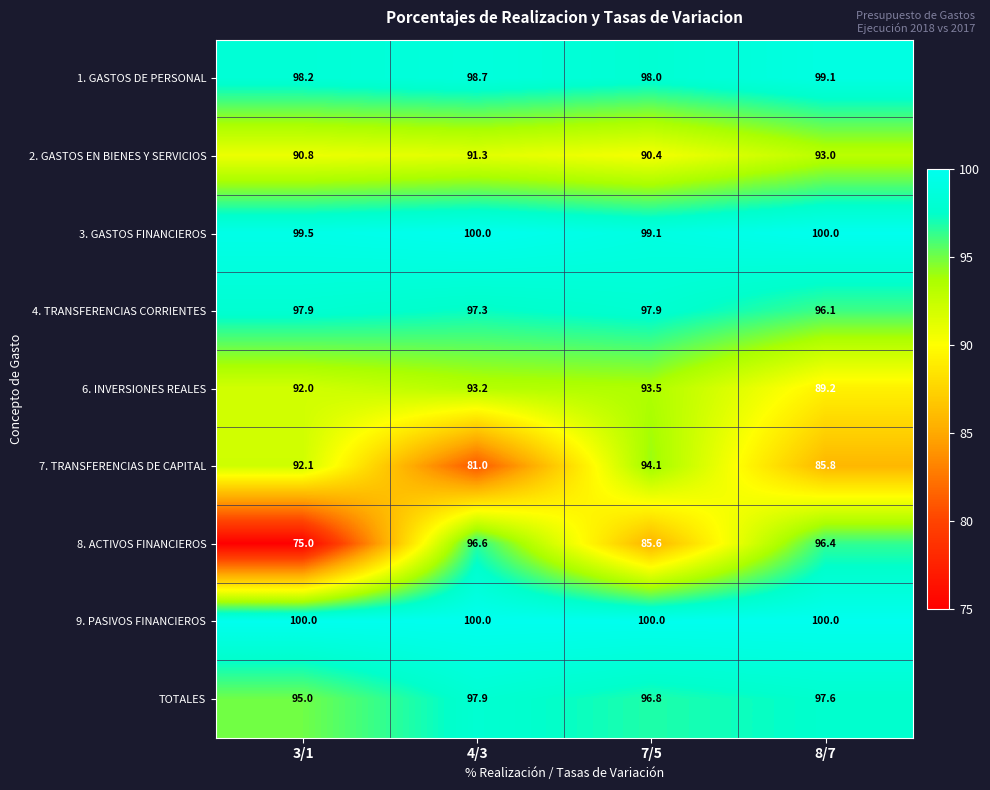

What is the sum of all 1. GASTOS DE PERSONAL values?

394.0